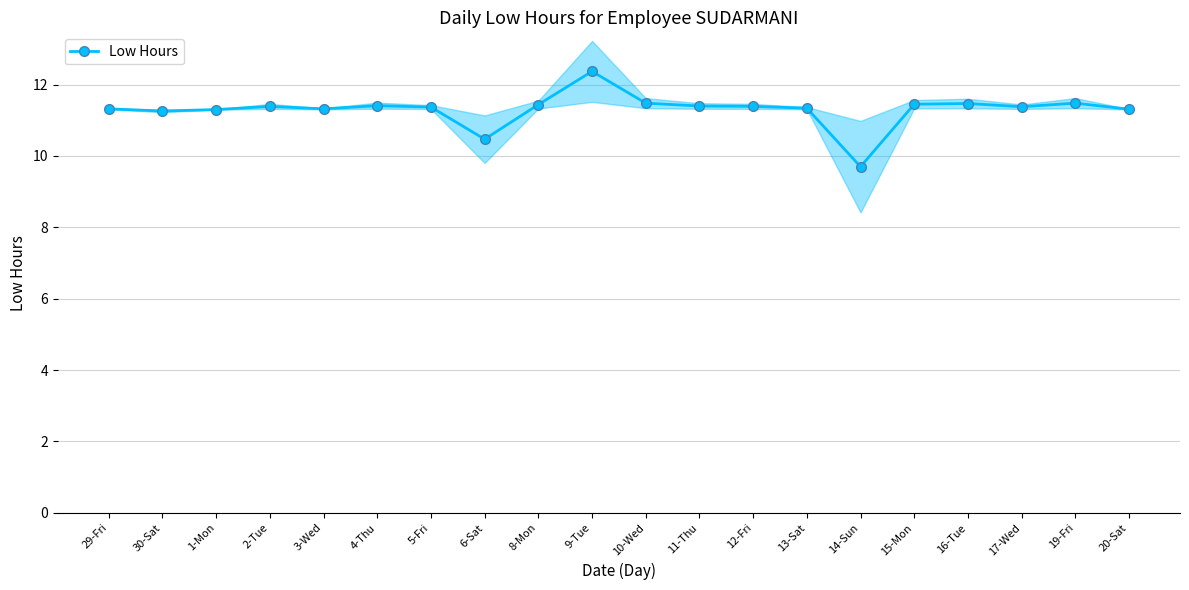

At which category does the chart reach its minimum across all series?

14-Sun